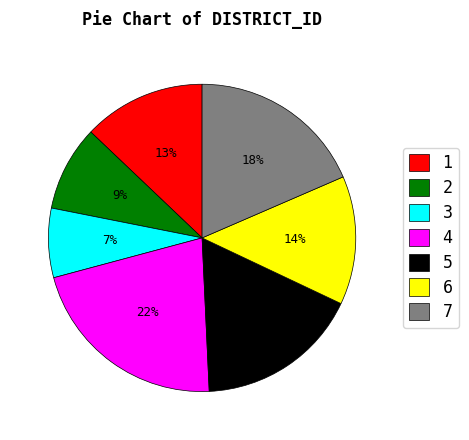

To the nearest percent, what is the difference between the 5 and 3 slice percentages?

10%